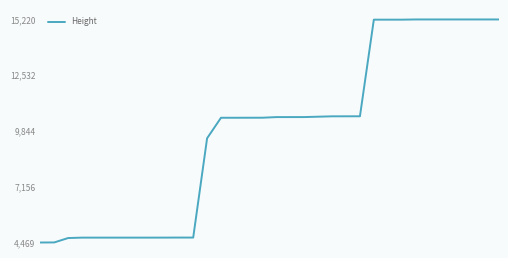

What is the minimum value shown in the chart?

4469